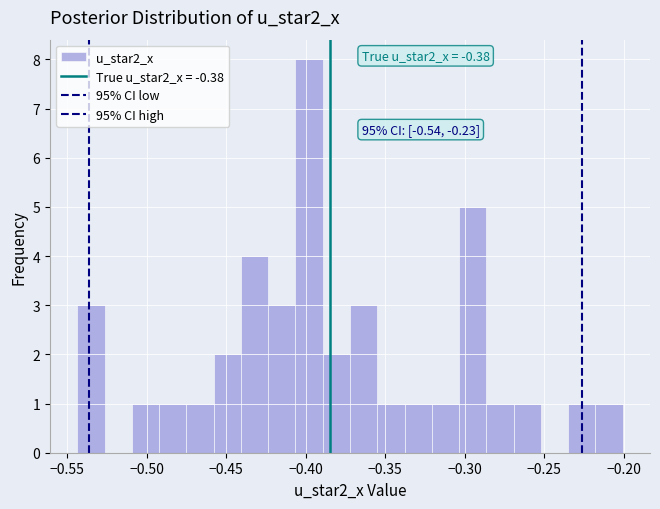

Read against the x-axis, roughly where is the centre of the tallest bar?

-0.400